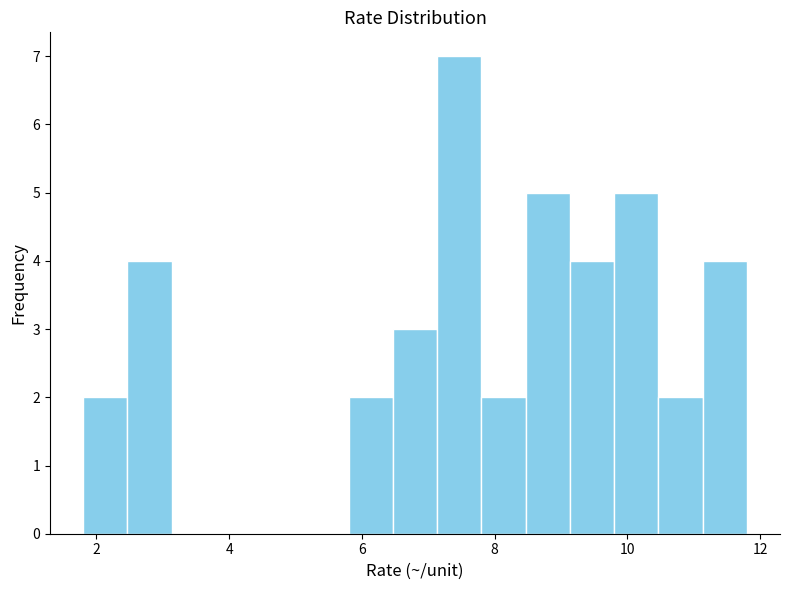

Read against the x-axis, roughly where is the centre of the tallest bar?

7.4